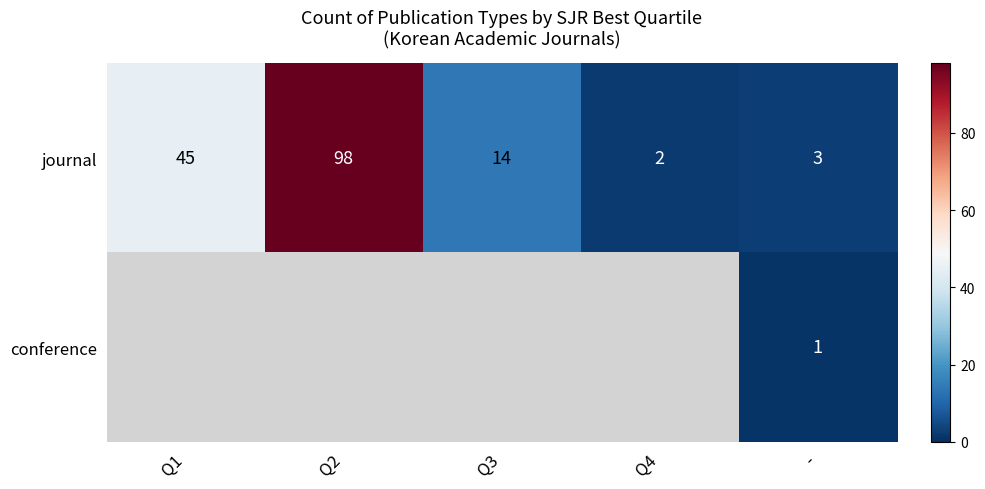

What is the total value across all series at Q1?

45